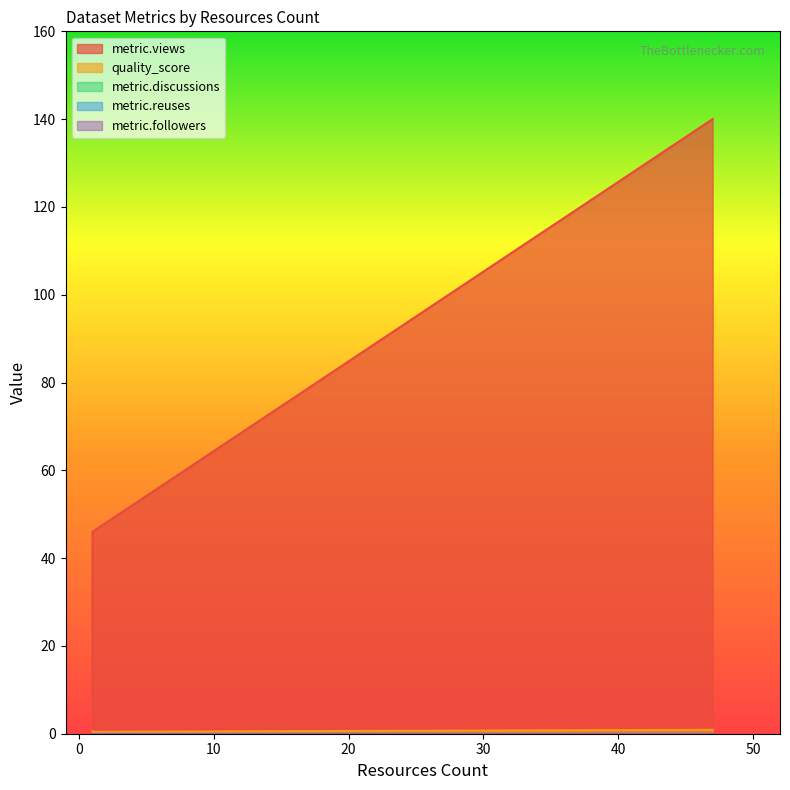

How many series are shown in this chart?

5